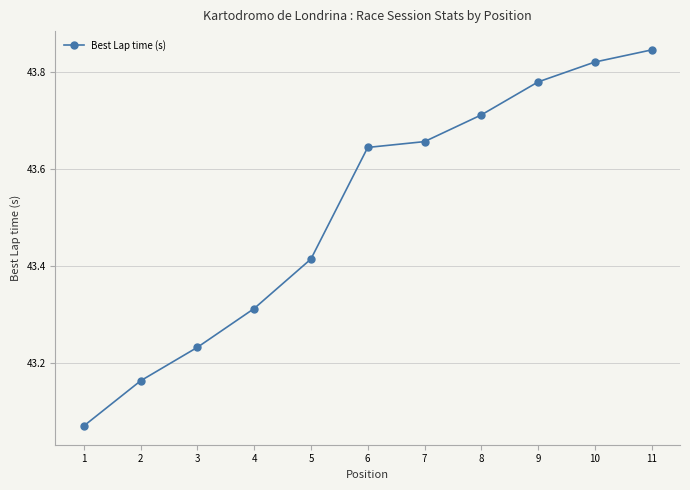

Is this an area chart (filled region under the line)?

No